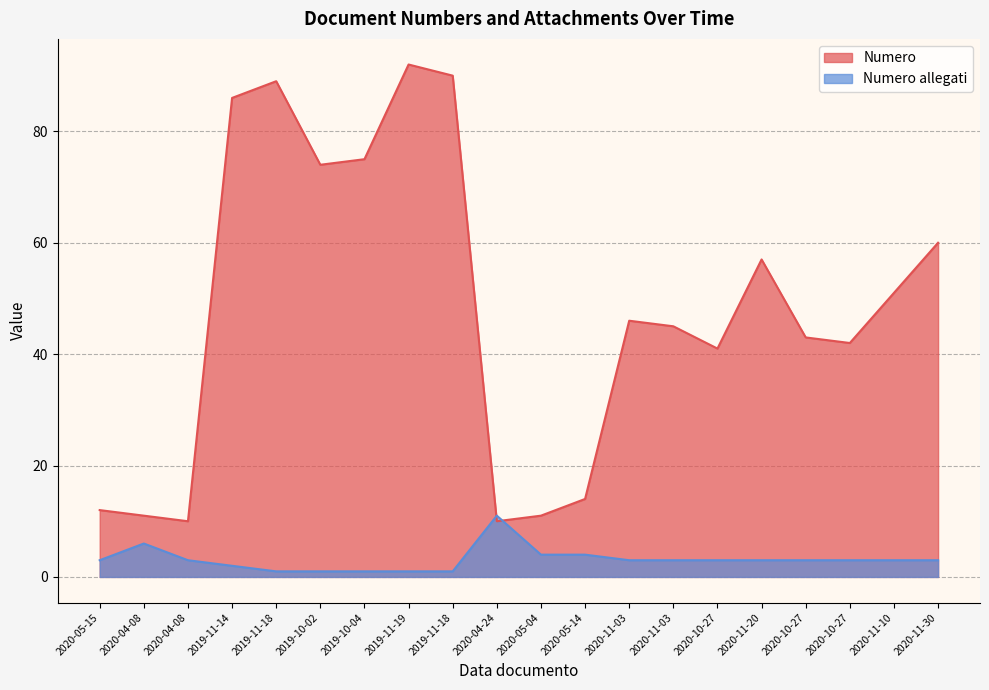

Where do Numero and Numero allegati first cross each other?

2019-11-18 and 2020-04-24